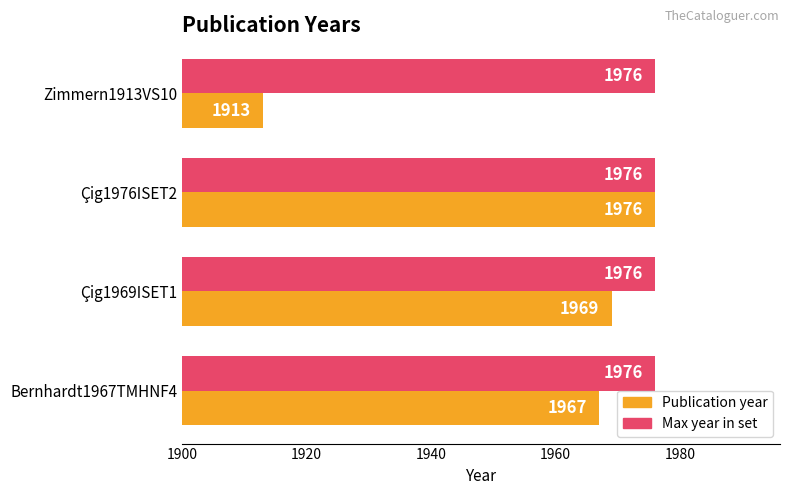

True or false: Publication year has a value of 2671 at Çig1976ISET2.

False